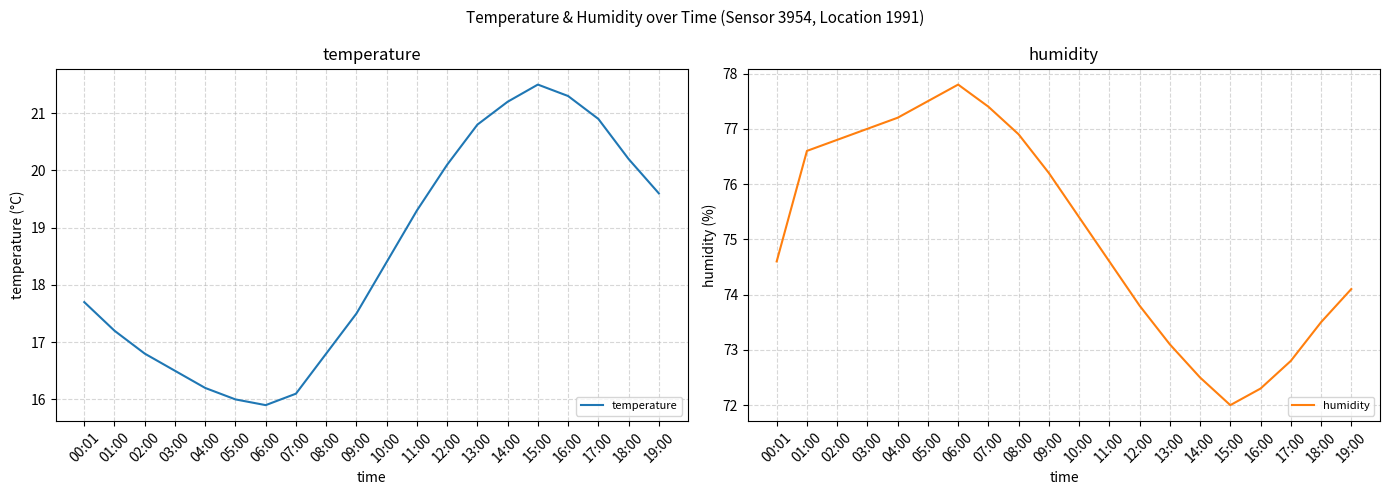

How many interior local valleys does the humidity series have?

1